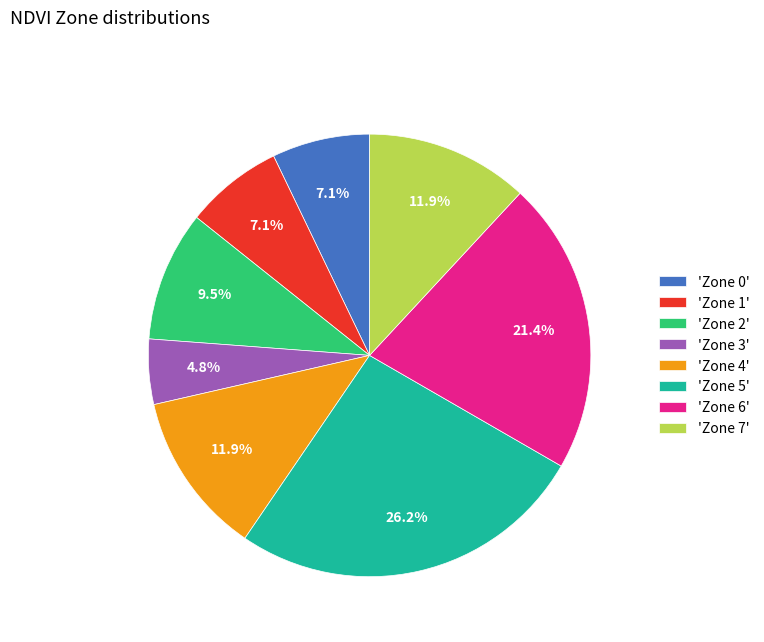

How much of the chart is everything except 'Zone 3'?

95.2%